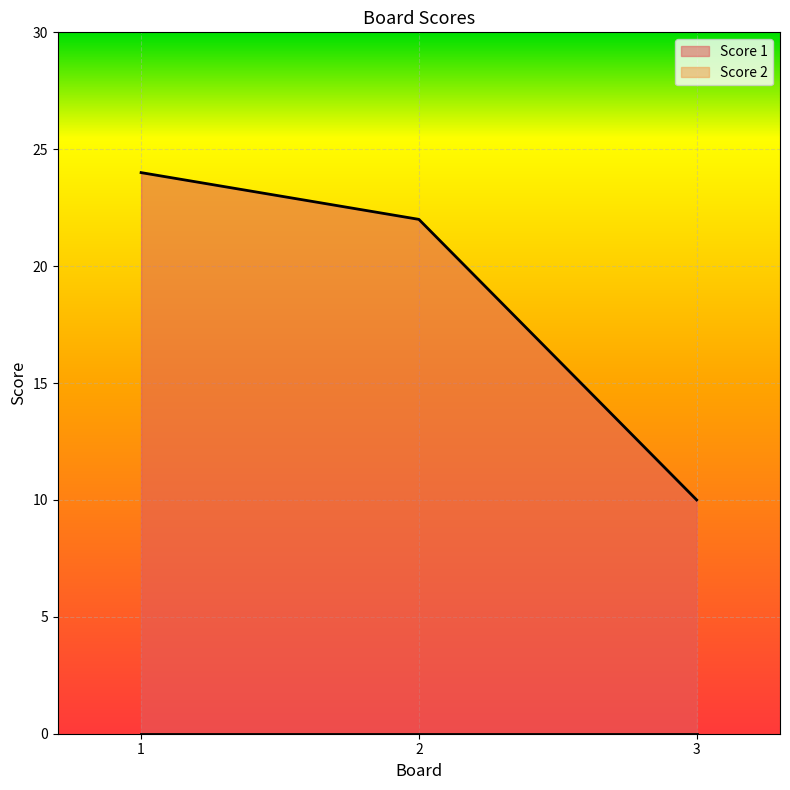

What is the value of the 1st point from the left?

24